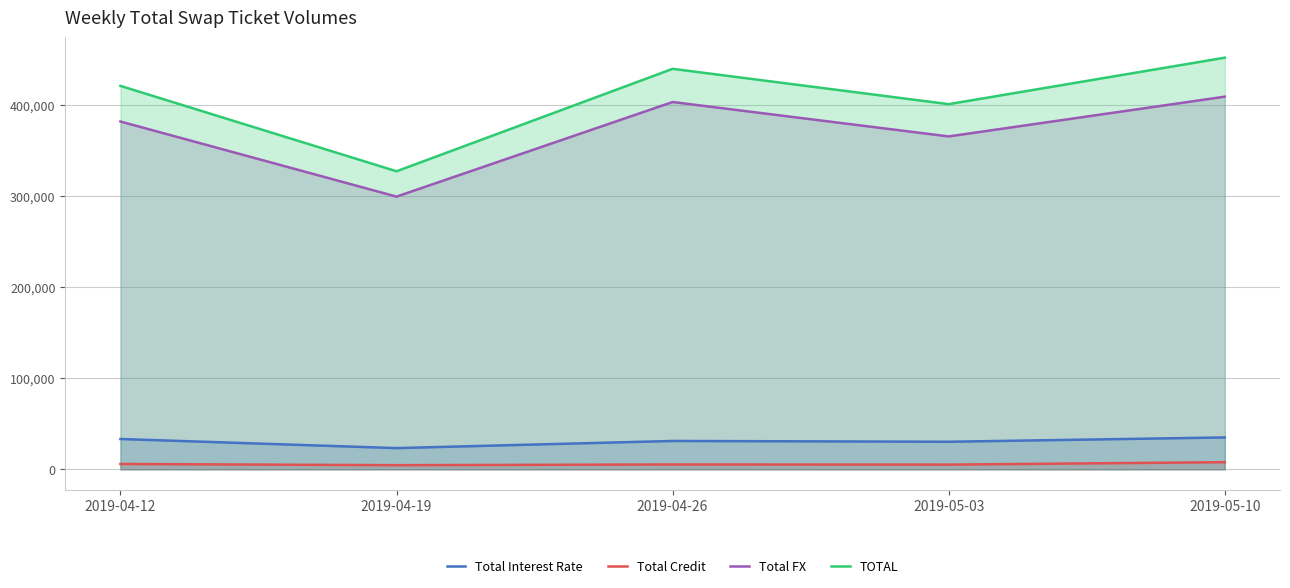

What are all the series names shown in the legend?

Total Interest Rate, Total Credit, Total FX, TOTAL